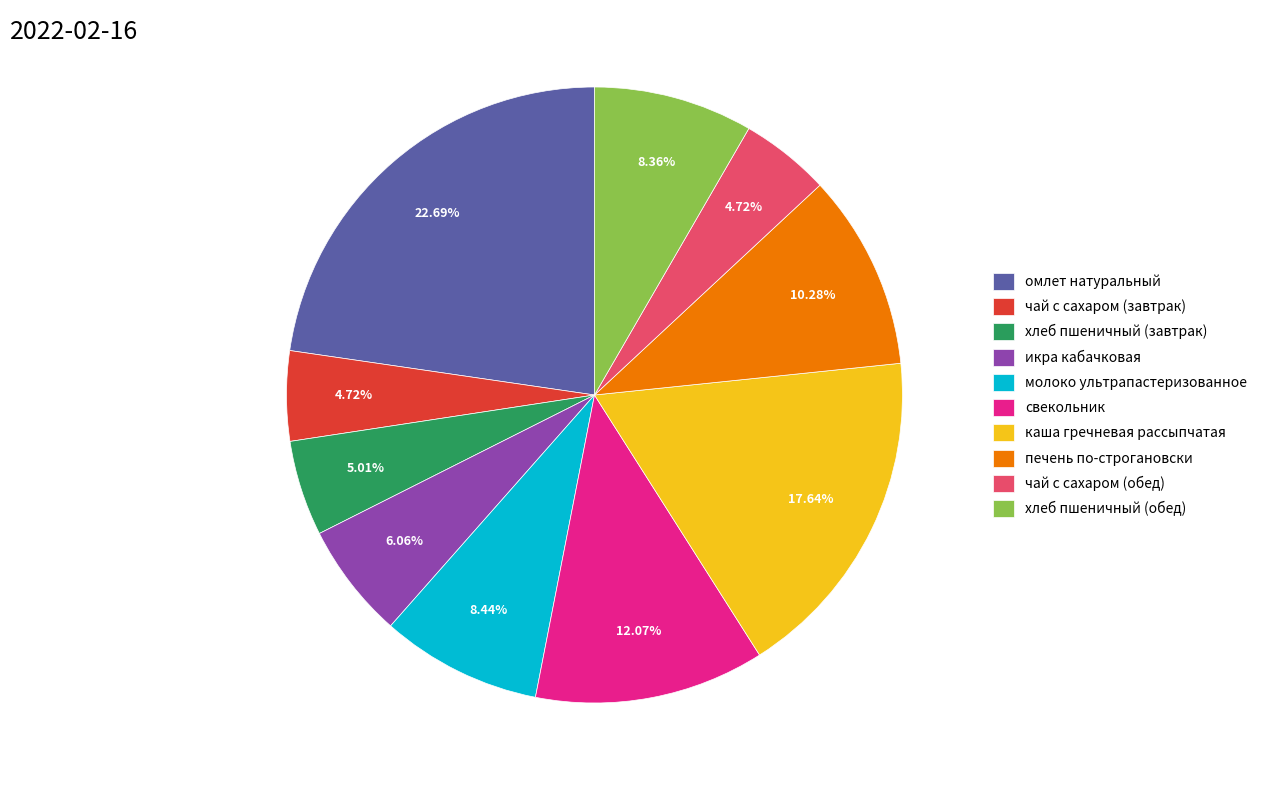

Between хлеб пшеничный (обед) and каша гречневая рассыпчатая, which is larger?

каша гречневая рассыпчатая